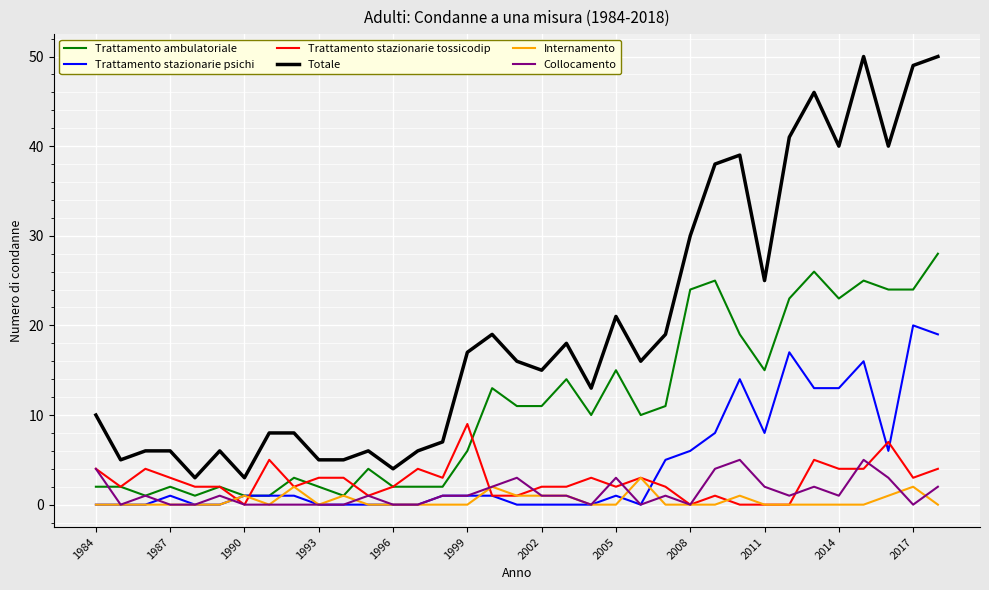

What are all the series names shown in the legend?

Trattamento ambulatoriale, Trattamento stazionarie psichi, Trattamento stazionarie tossicodip, Totale, Internamento, Collocamento